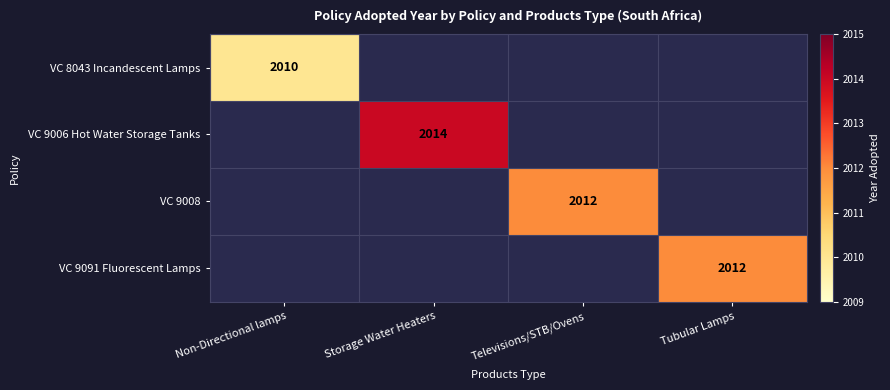

At how many categories does at least one series exceed 2012?

1